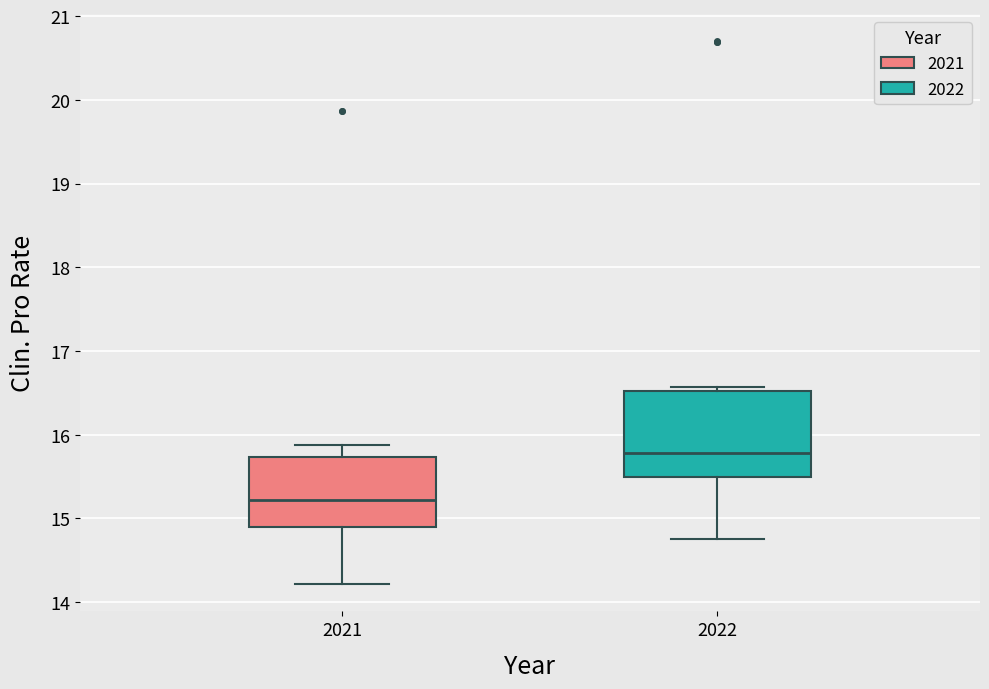

Reading left to right, transcribe this box plot: for each box, give where its median line is, the range the box spans, and where its two whiskers end, as read against the y-axis. The values are not printed on the chart, so give them approximately, as read against the axis.

2021: median 15.2, box 14.9 to 15.7, whiskers 14.2 to 15.9
2022: median 15.8, box 15.5 to 16.5, whiskers 14.8 to 16.6